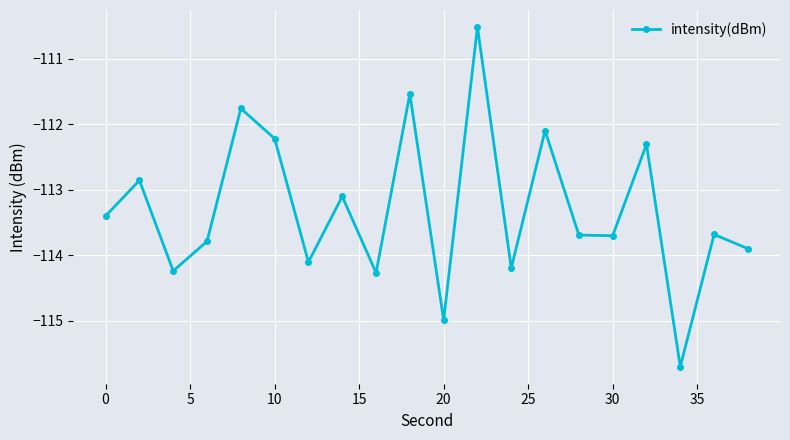

Count the number of data series in this chart.

1